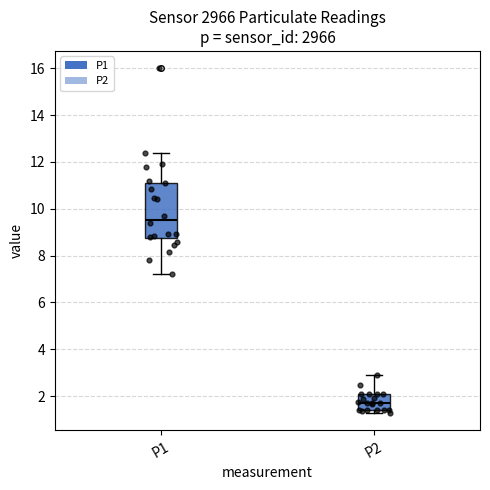

Reading left to right, transcribe this box plot: for each box, give where its median line is, the range the box spans, and where its two whiskers end, as read against the y-axis. The values are not printed on the chart, so give them approximately, as read against the axis.

P1: median 9.6, box 8.8 to 11.2, whiskers 7.2 to 12.4
P2: median 1.8, box 1.4 to 2.0, whiskers 1.2 to 3.0